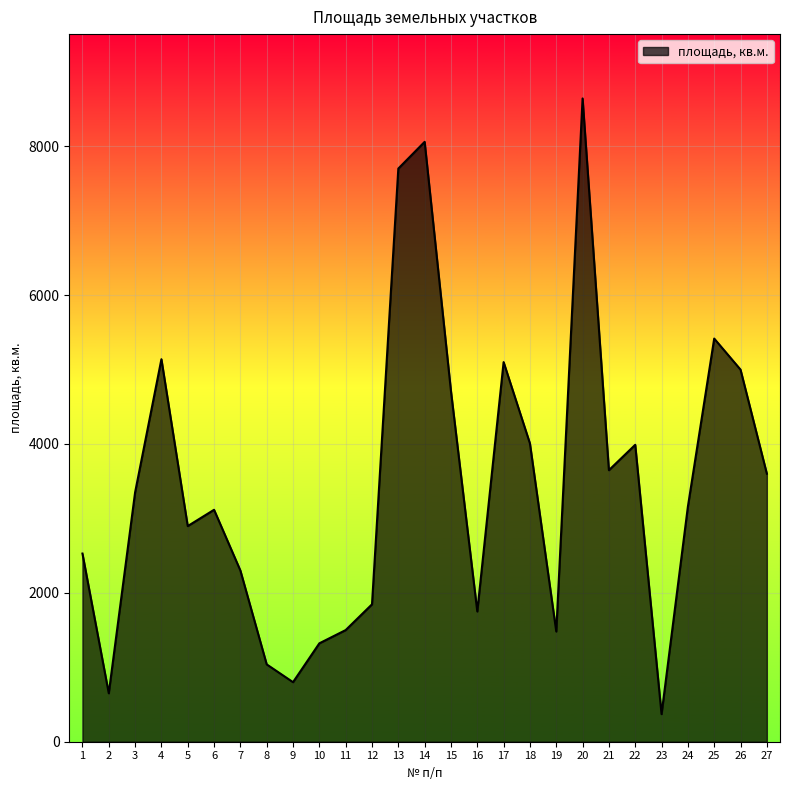

The chart shows a value of 7618 at 26. True or false?

False